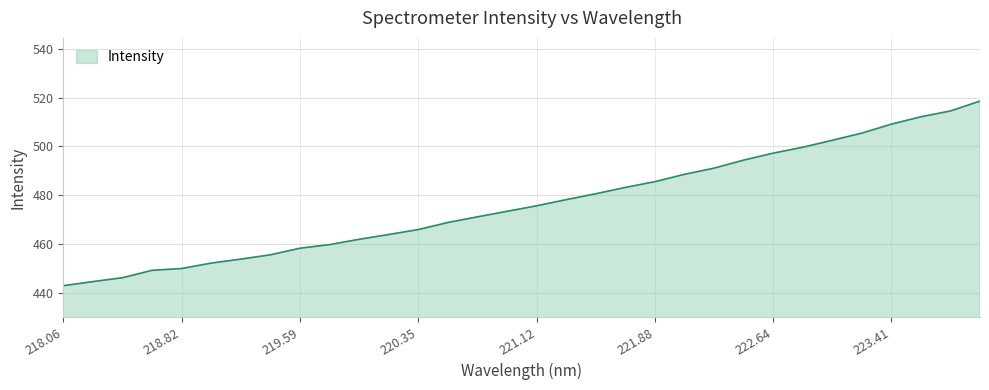

True or false: there are more than 1 points higher than both neighbors.

False